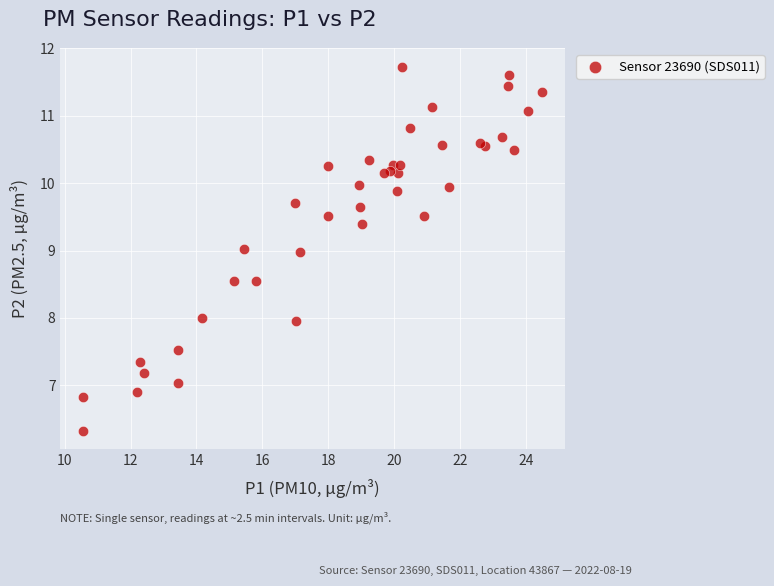

What is the range of X values (max minus min)?

13.9